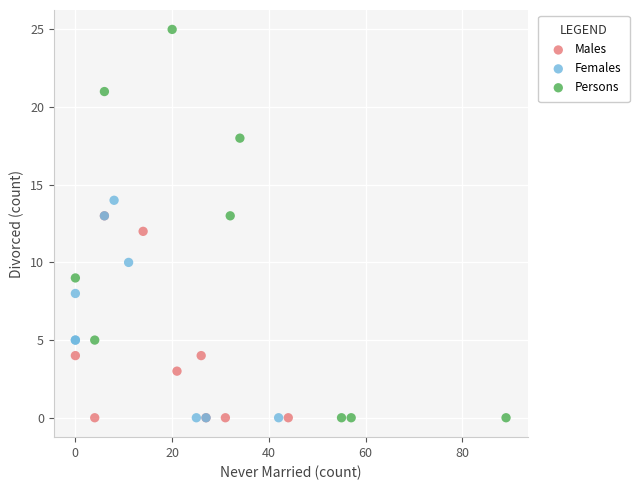

What are all the series names shown in the legend?

Males, Females, Persons